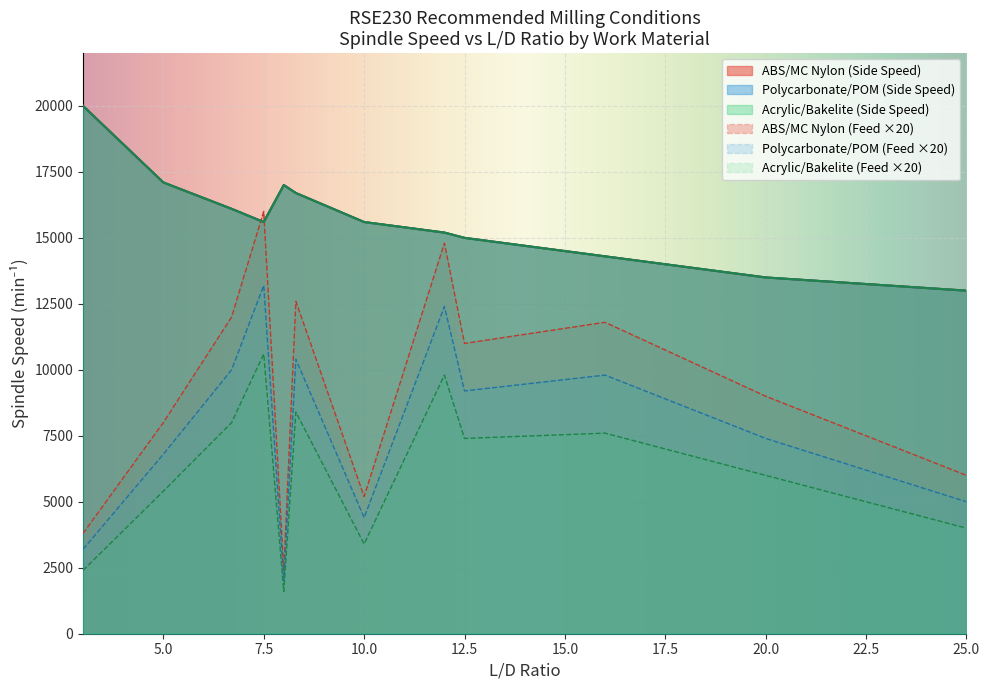

Between 6.7 and 3, which is larger?

3